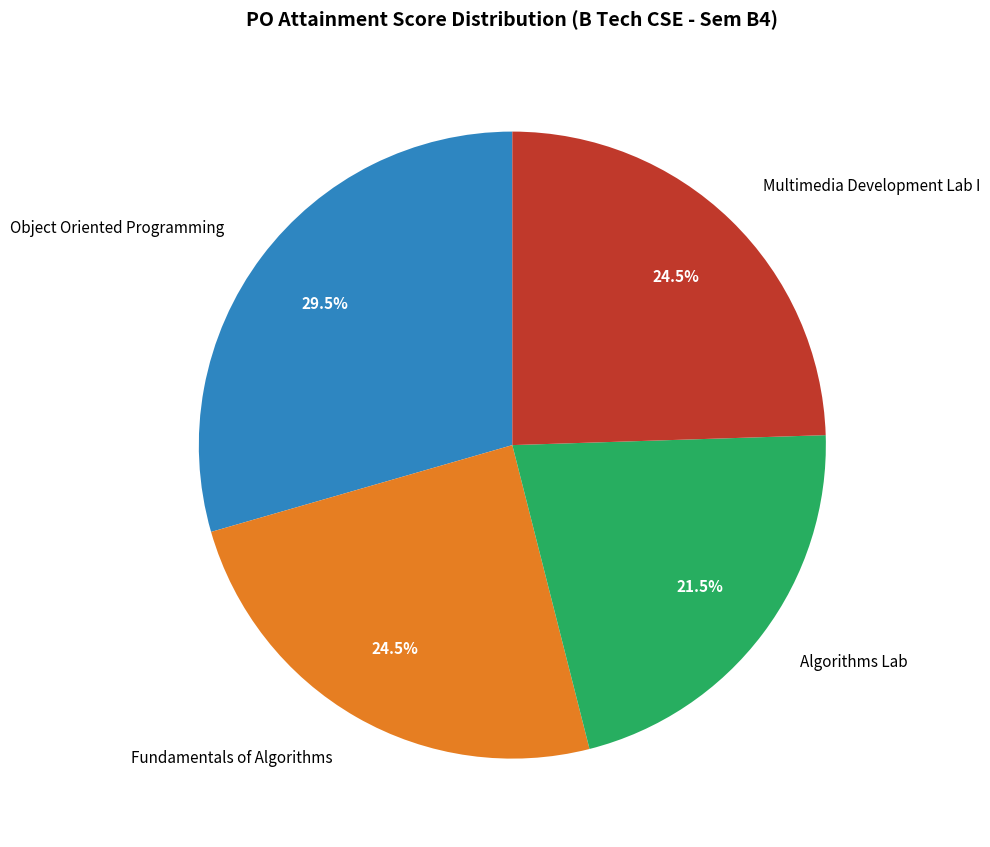

Between Algorithms Lab and Fundamentals of Algorithms, which is larger?

Fundamentals of Algorithms